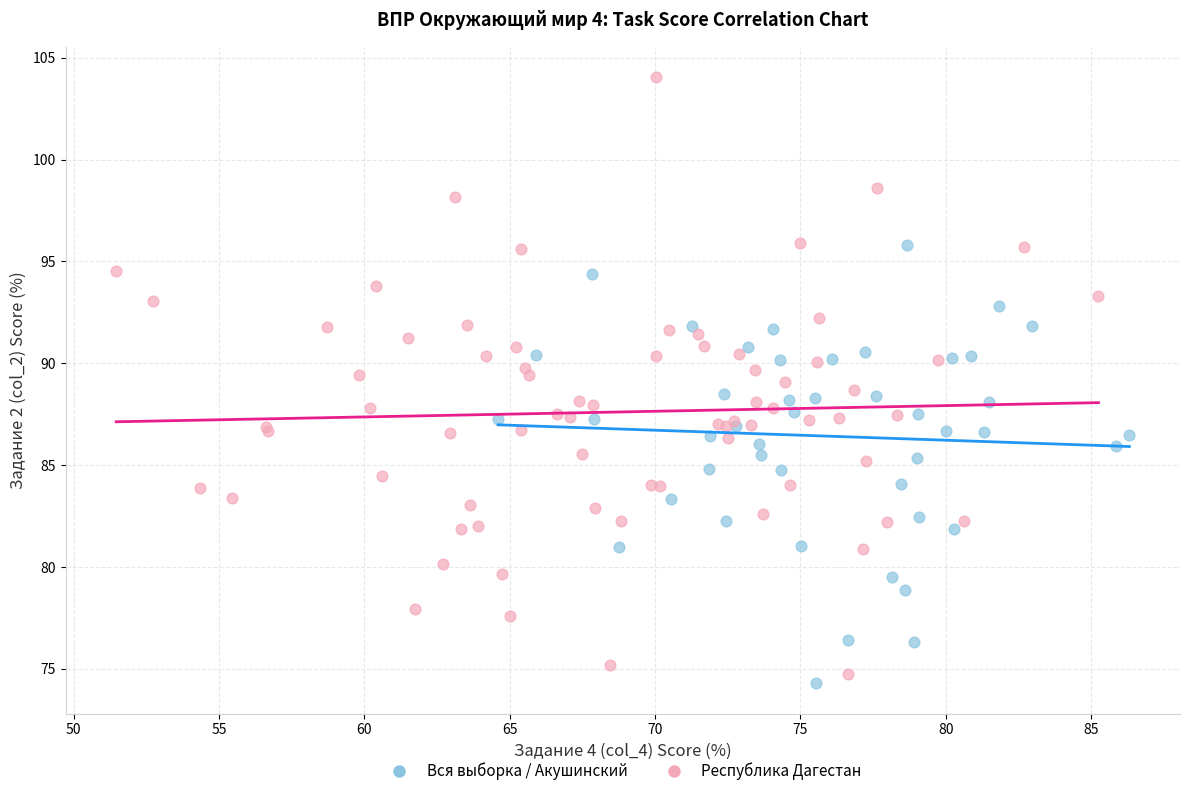

Which series contains the highest Y value?

Республика Дагестан